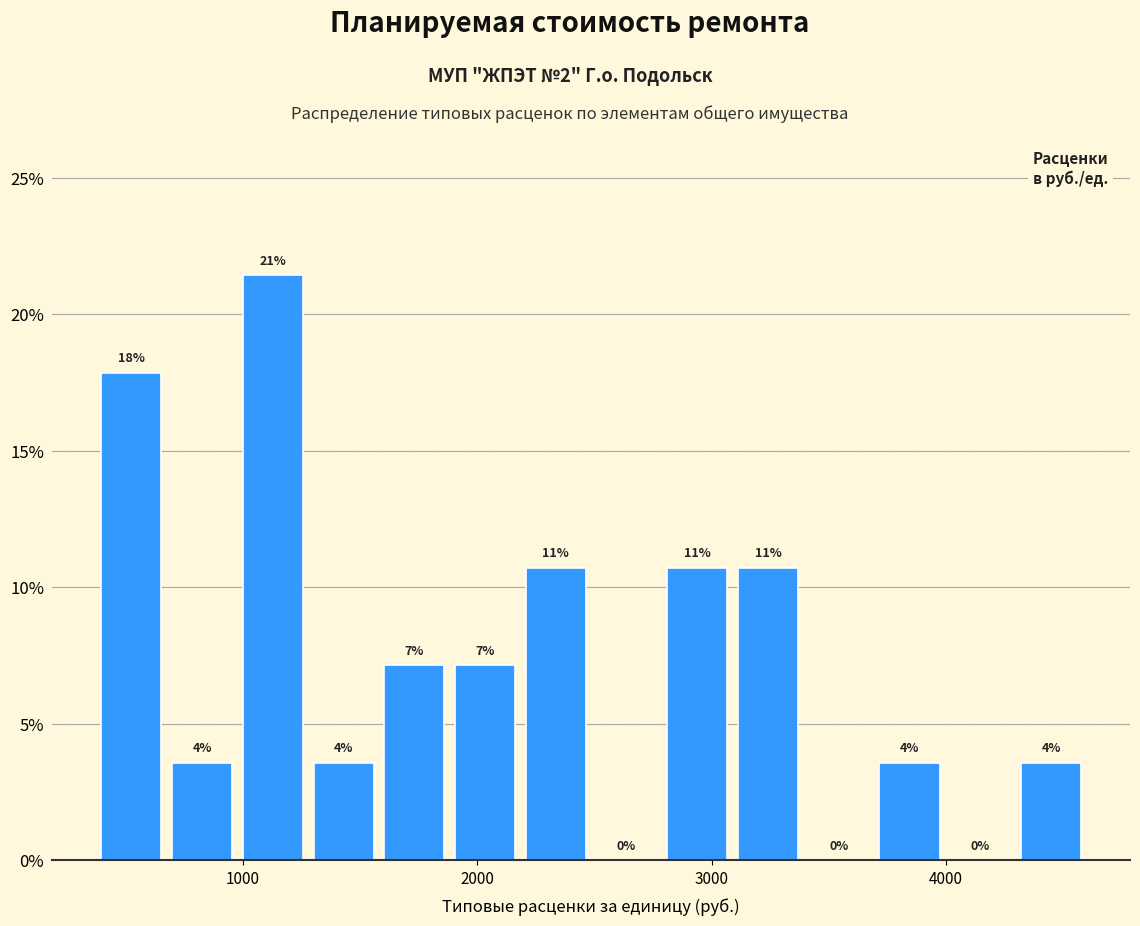

Around what value on the x-axis is the tallest bar? Give the approximate position of its centre, as read against the axis.

1100